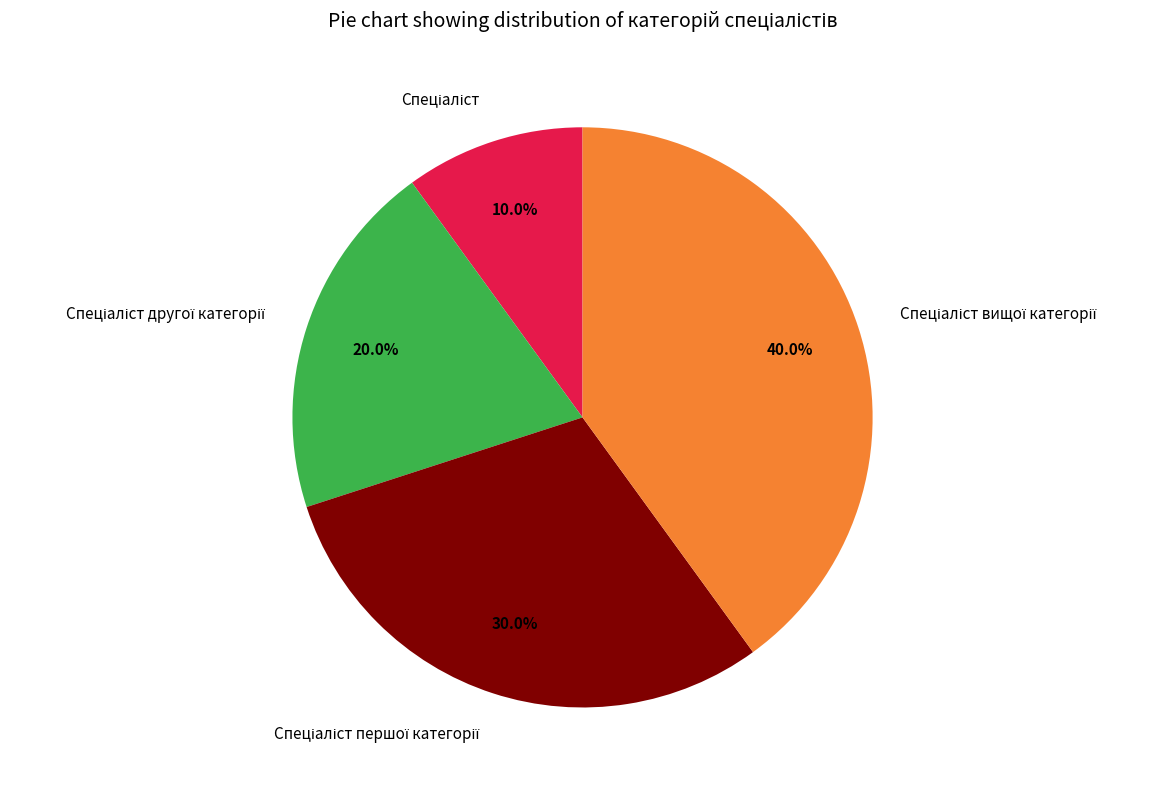

How many slices are in this pie chart?

4